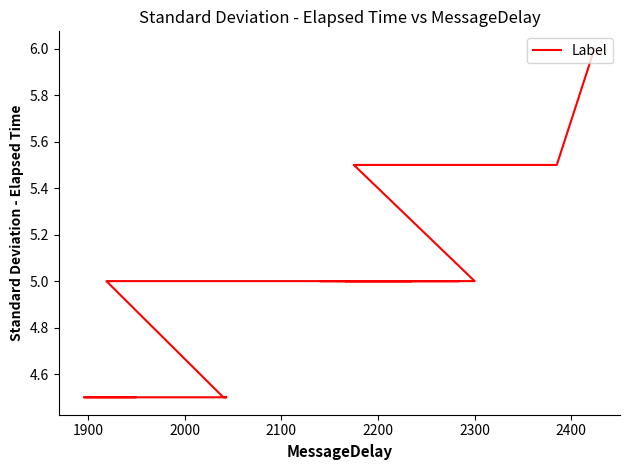

How many values are between 4 and 5?

13